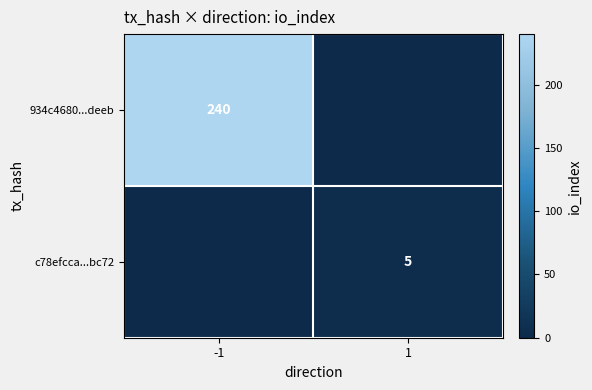

The value of 934c4680...deeb at -1 is 348. True or false?

False